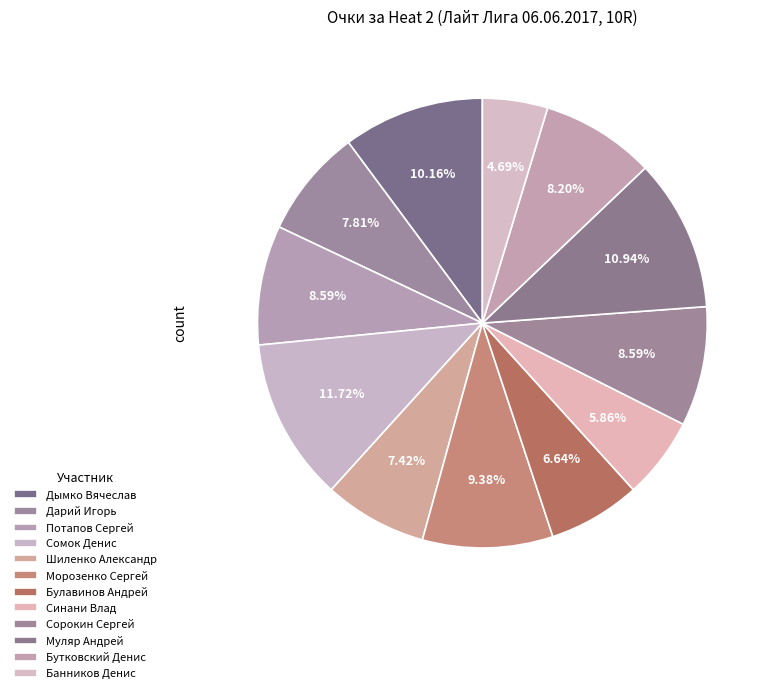

To the nearest percent, what portion does Бутковский Денис represent?

8%